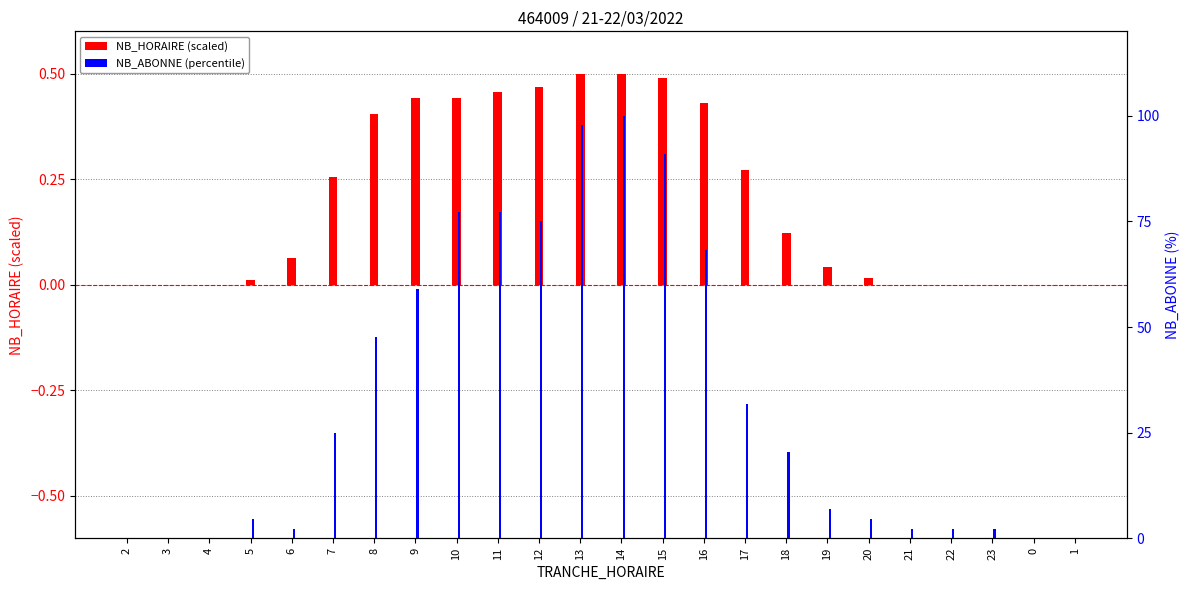

What is the sum of all NB_HORAIRE (scaled) values?

4.9